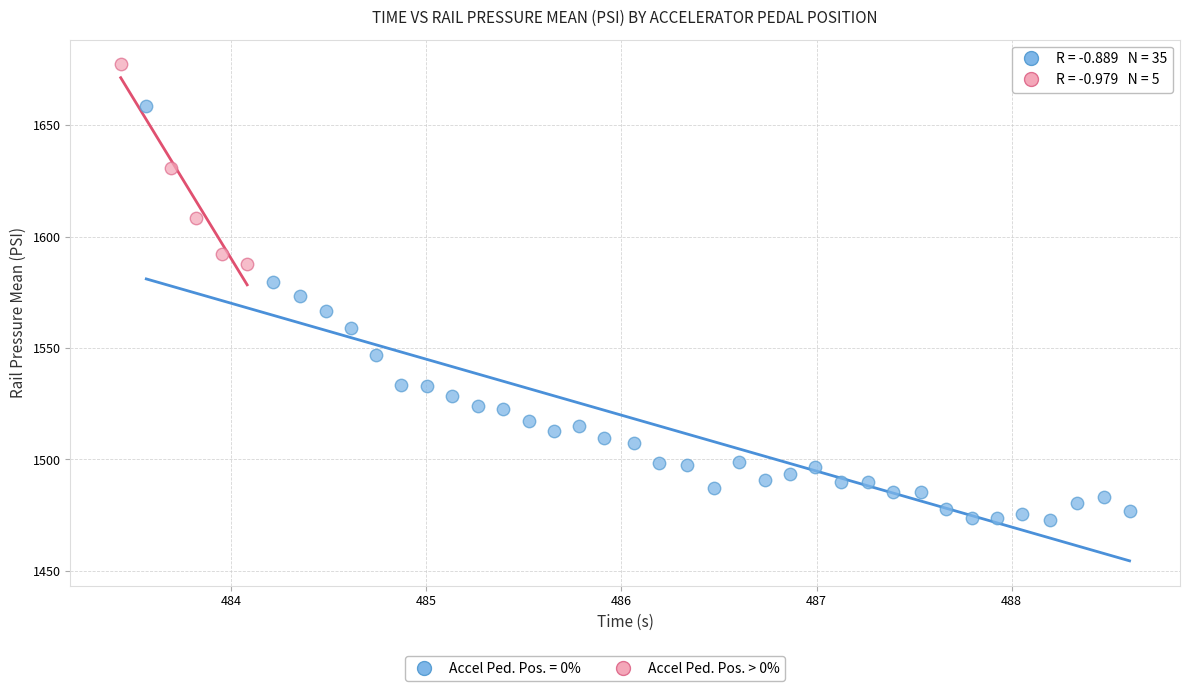

Which series has the largest Y range (max minus min)?

Accel Ped. Pos. = 0%